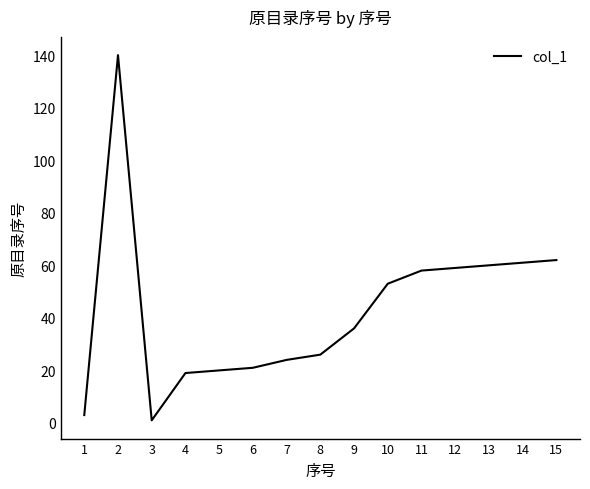

Which category has the highest value across all series?

2